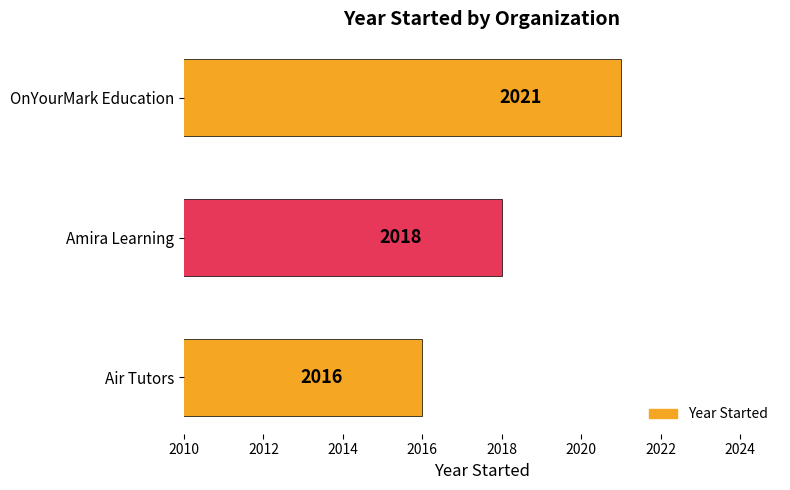

Count the number of categories in the chart.

3